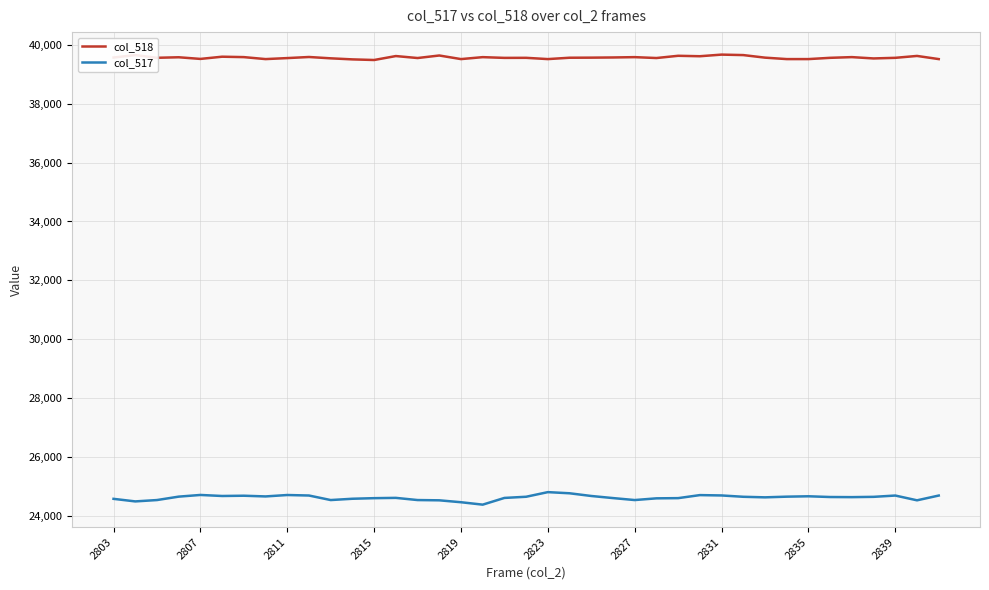

True or false: col_518 and col_517 intersect in this chart.

False